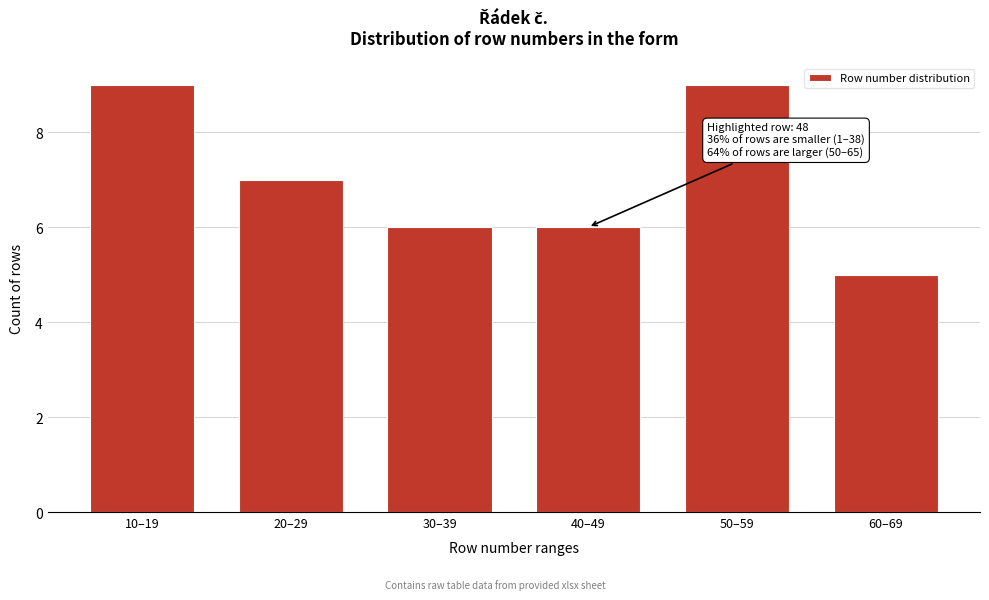

Reading left to right, what are all the values shown in this chart?

9	7	6	6	9	5